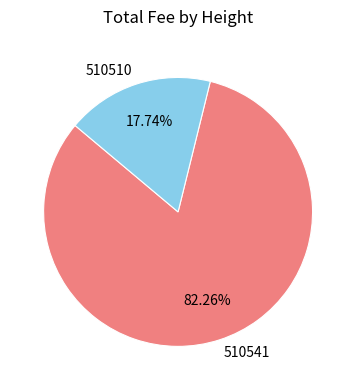

Which has a higher value, 510510 or 510541?

510541